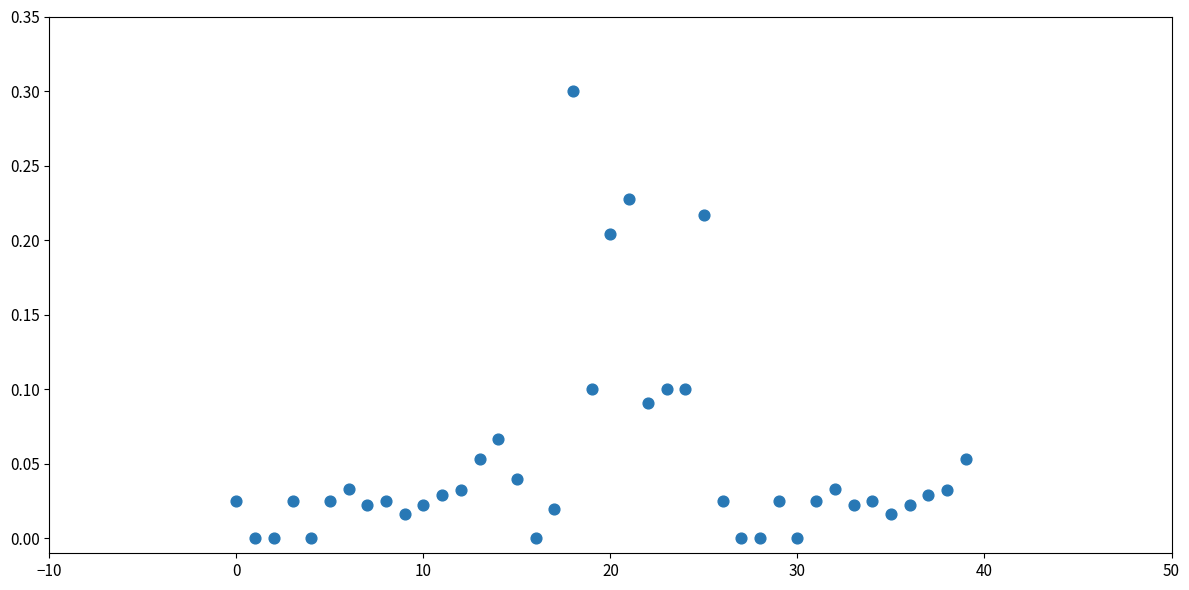

What is the range of Y values (max minus min)?

0.3